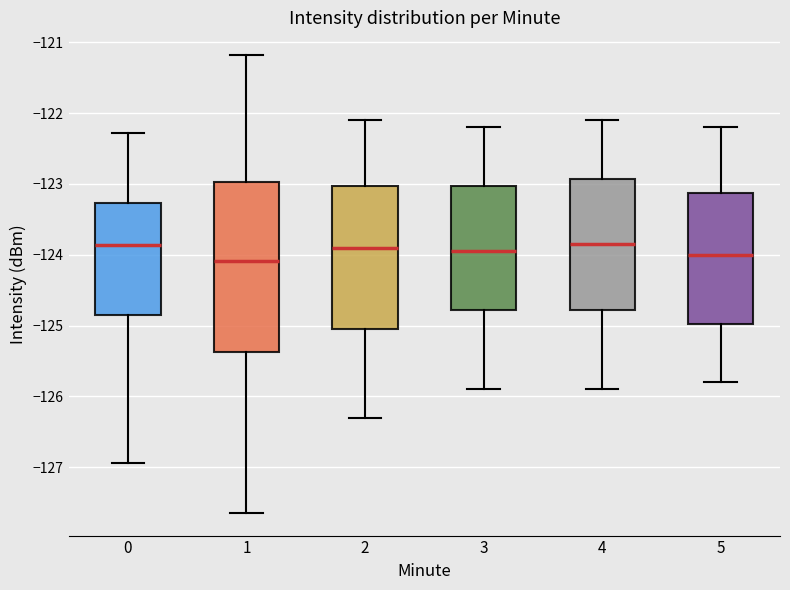

Which box is the tallest, from its lower edge to its upper edge?

1